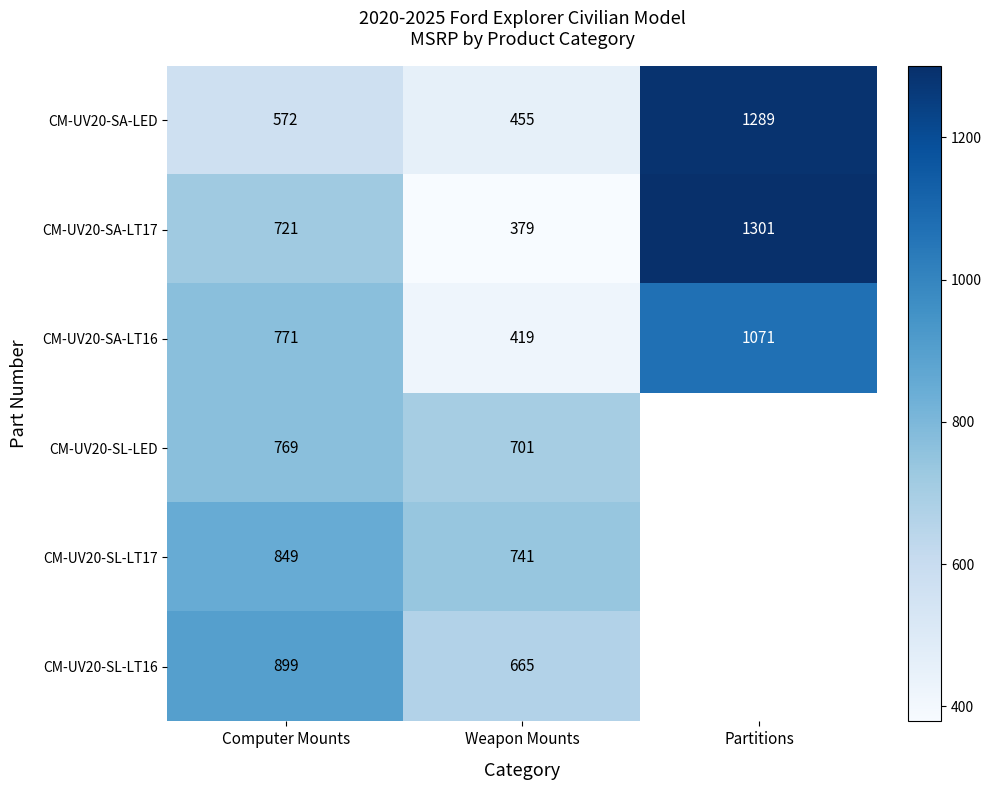

At which label is CM-UV20-SA-LT17 closest to 840?

Computer Mounts